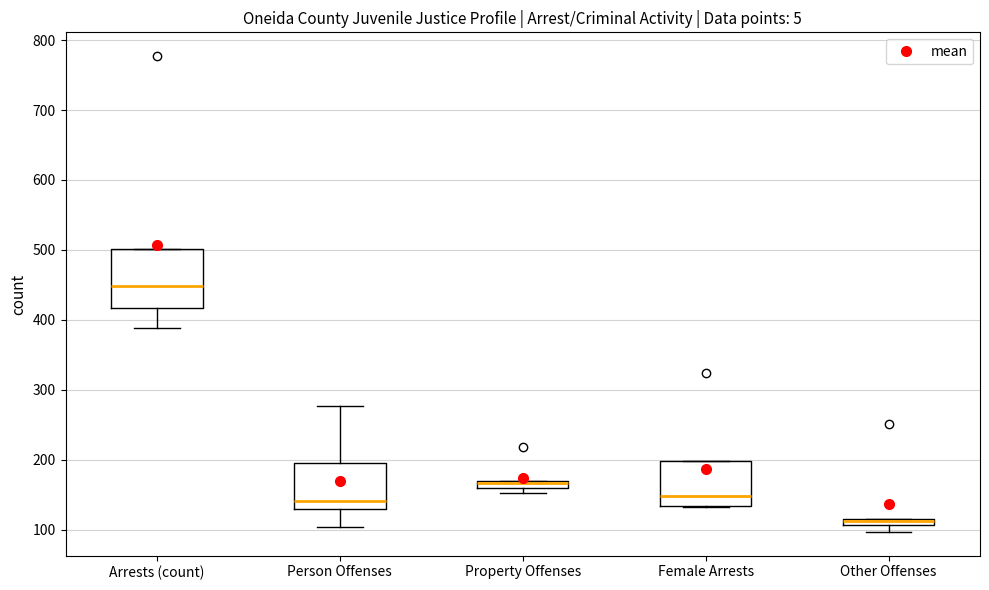

Where does the median line of the box for Female Arrests sit on the y-axis? The values are not printed on the chart, so give them approximately, as read against the axis.

150